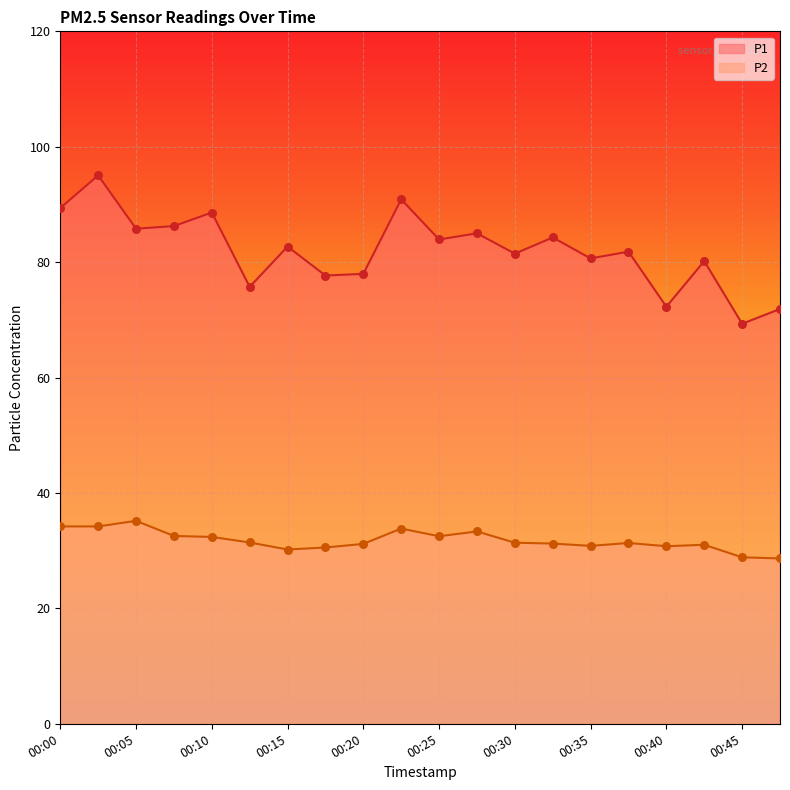

Is the value of P2 at 00:10 greater than the value of P1 at 00:45?

No